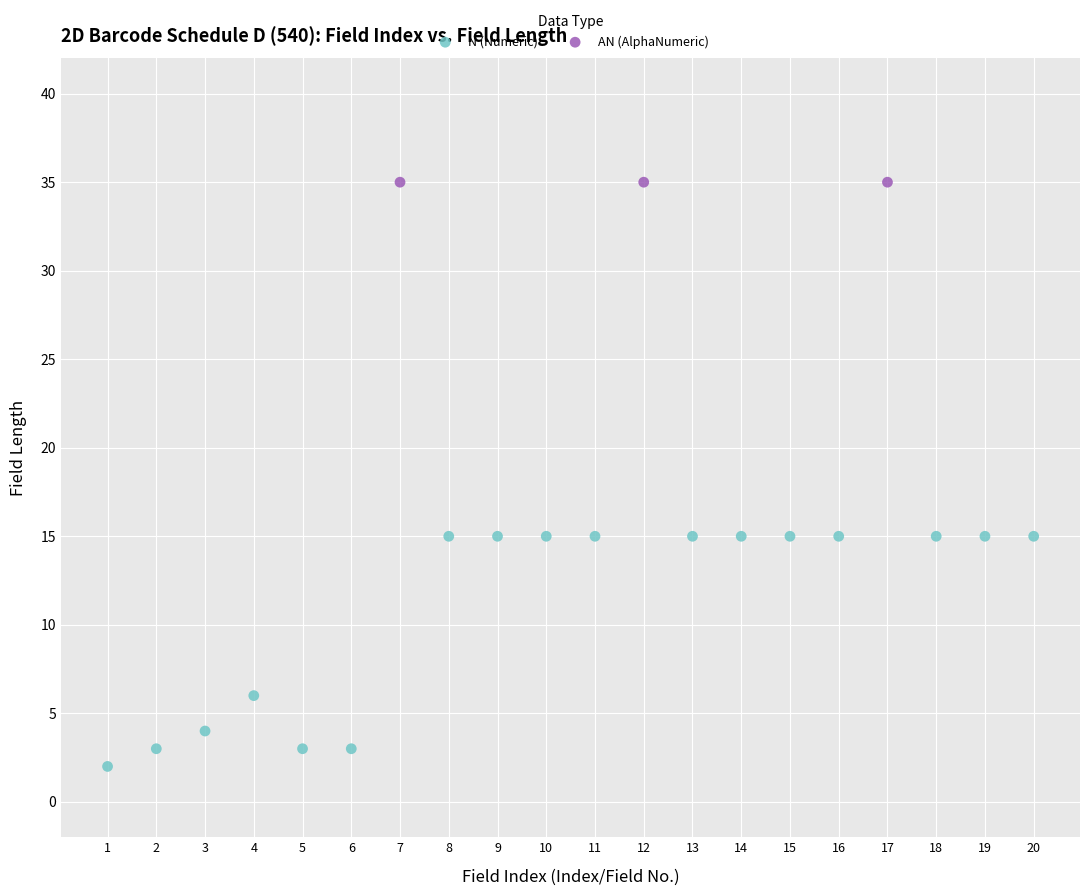

Which series reaches the minimum Y coordinate?

N (Numeric)